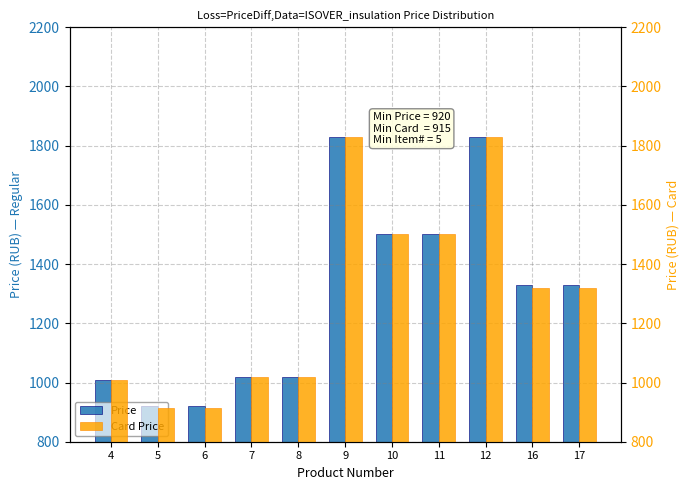

Which series has the largest total across all categories?

Price